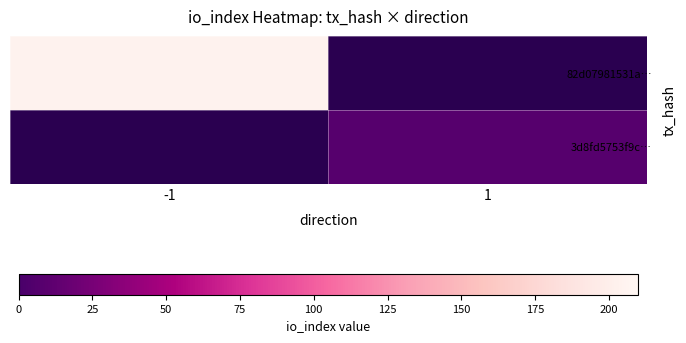

At how many categories does at least one series exceed 174?

1